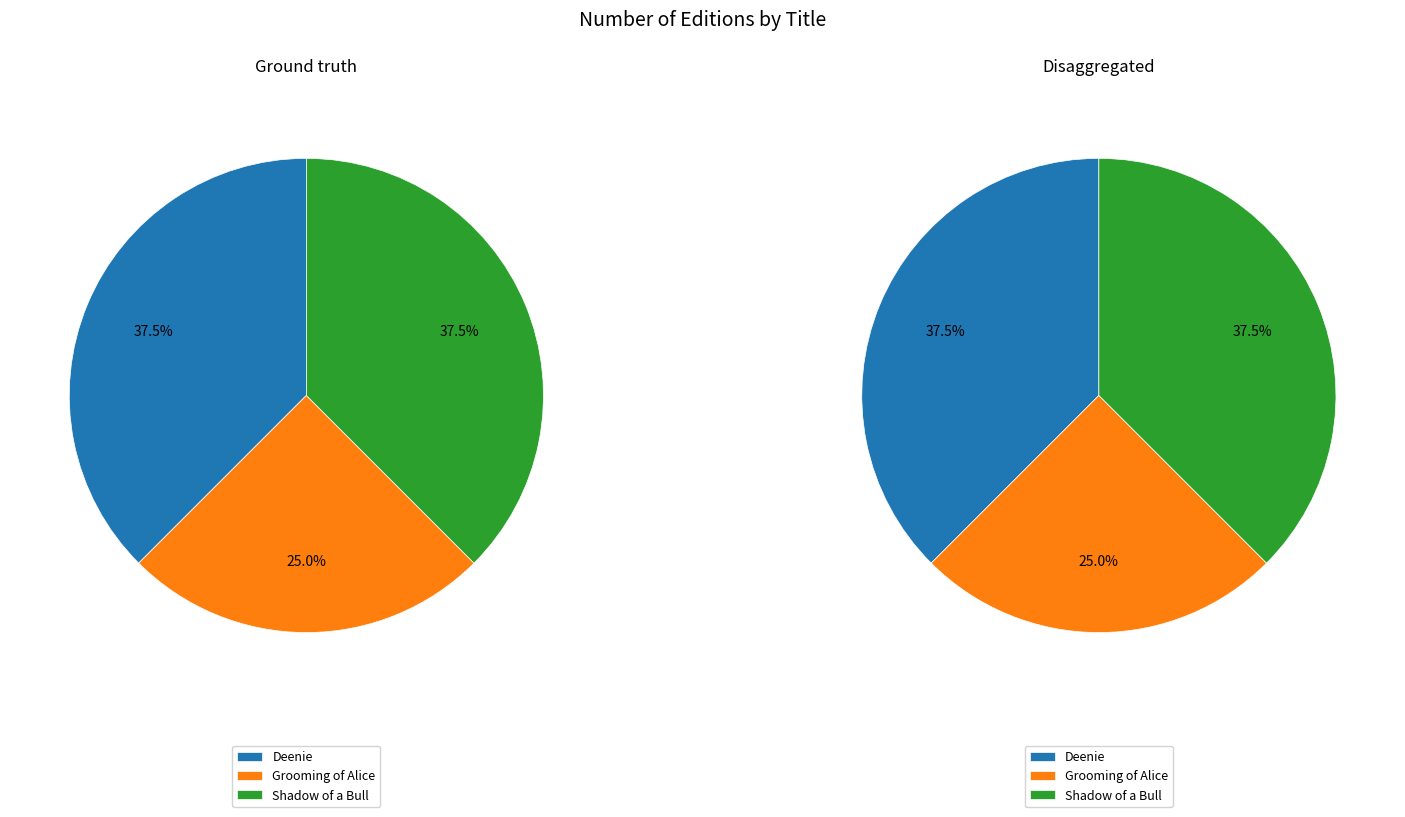

To the nearest percent, what portion does Shadow of a Bull represent?

38%